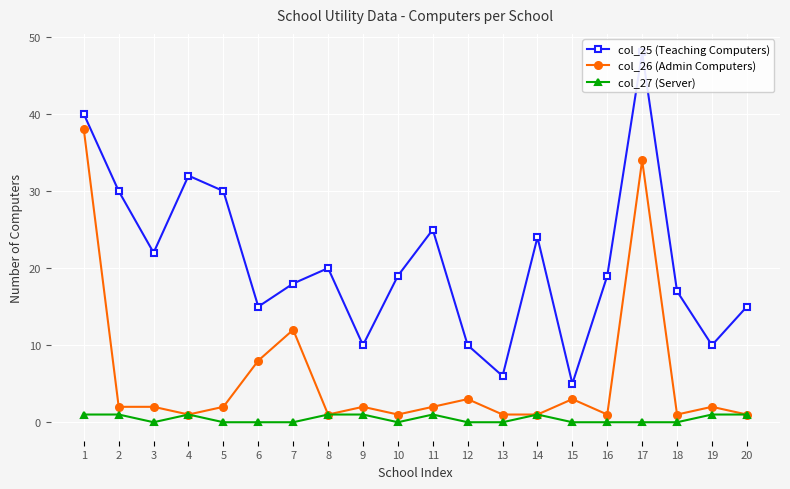

How many values in the col_25 (Teaching Computers) series are below 19?

9